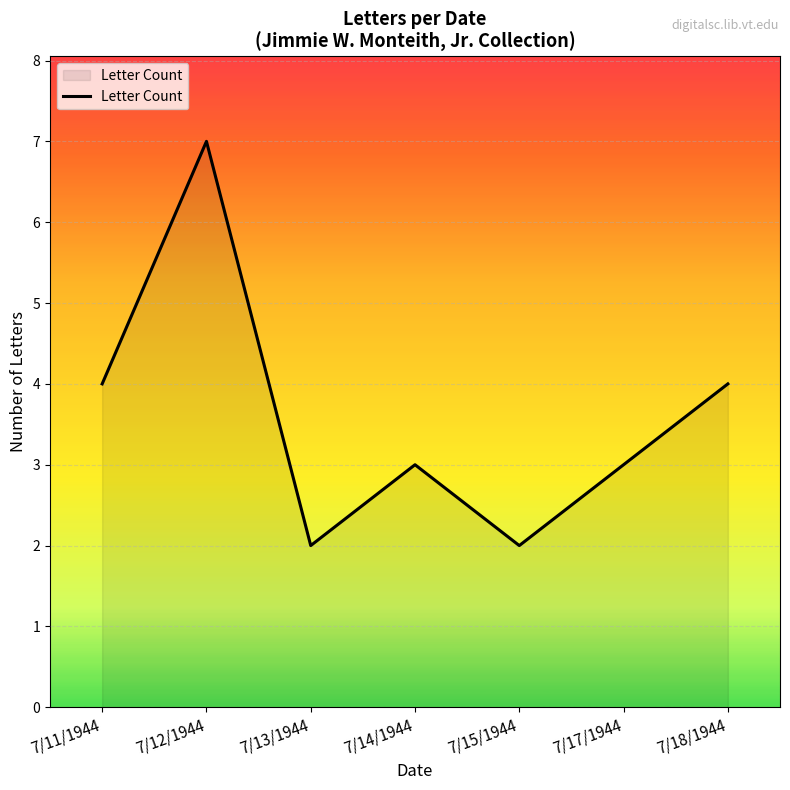

Is it true that the value at 7/12/1944 is 7?

True